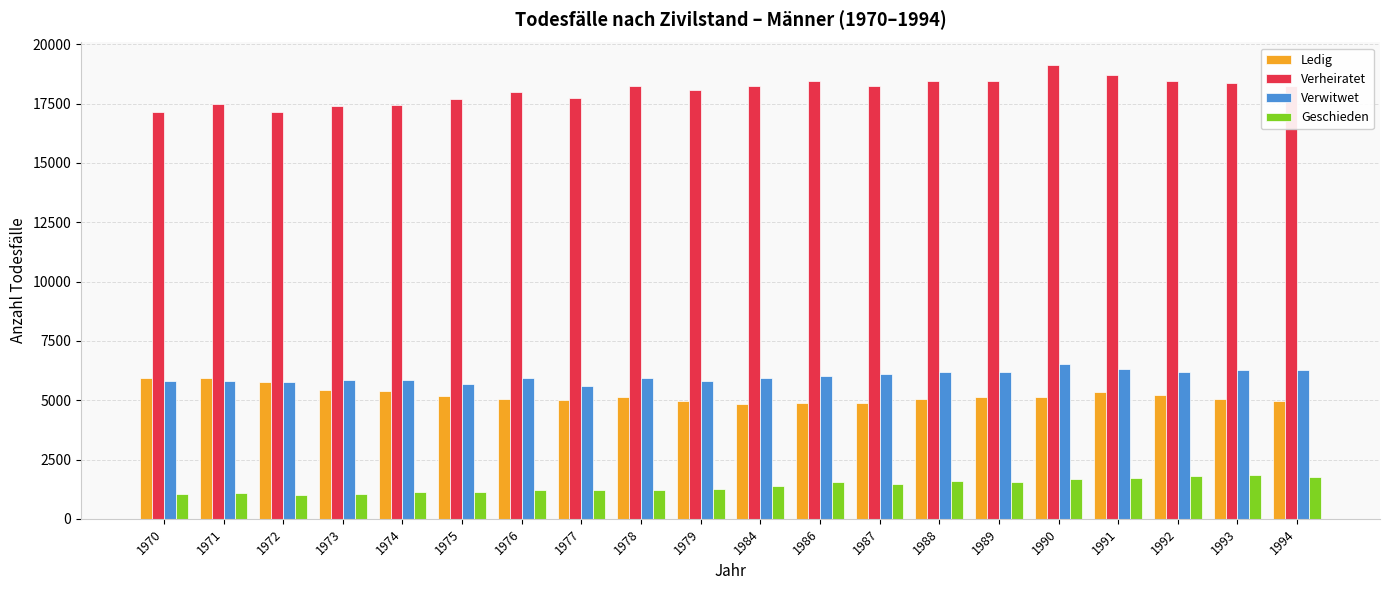

Which category has the highest value in the Verheiratet series?

1990